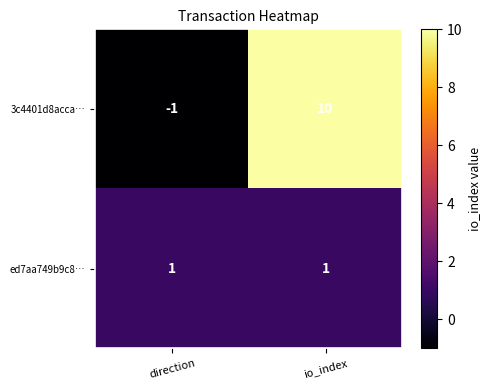

Rank the series at direction from highest to lowest value.

ed7aa749b9c8…, 3c4401d8acca…